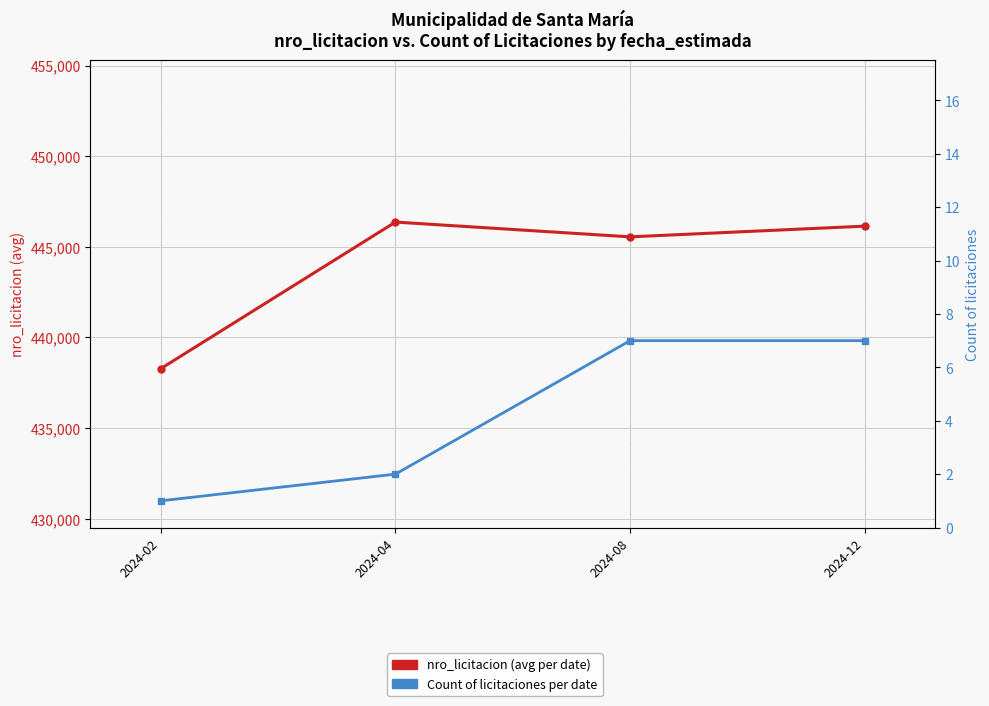

What is the total value across all series at 2024-12?

446144.4